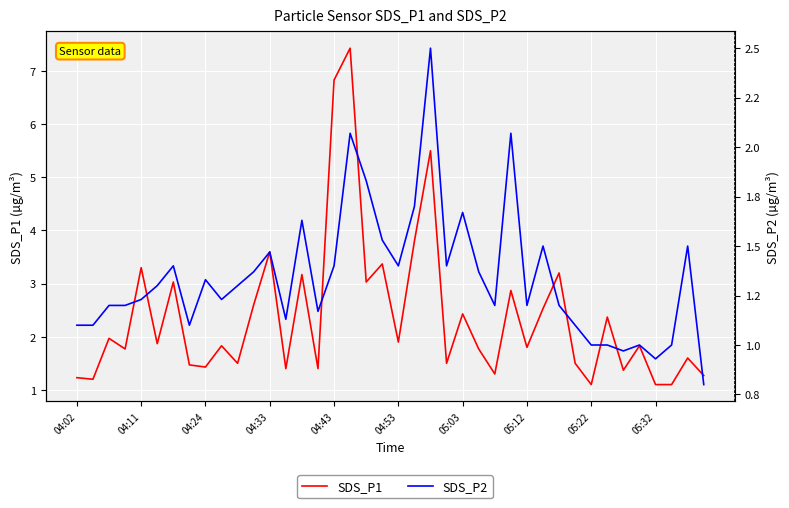

In SDS_P1, how many points are higher than both neighbors (excluding endpoints)?

15